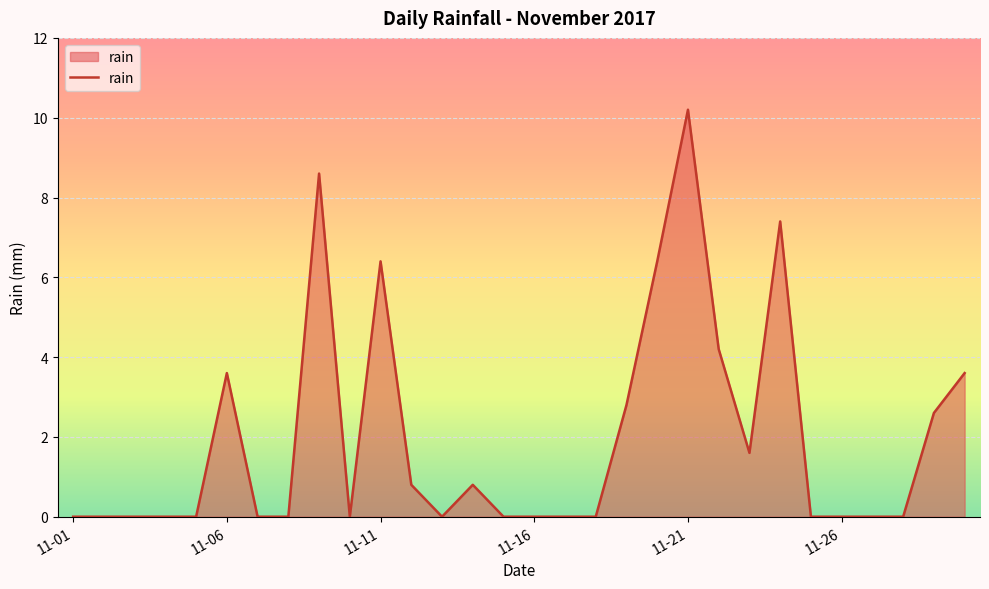

What is the difference between the maximum and minimum values?

10.2